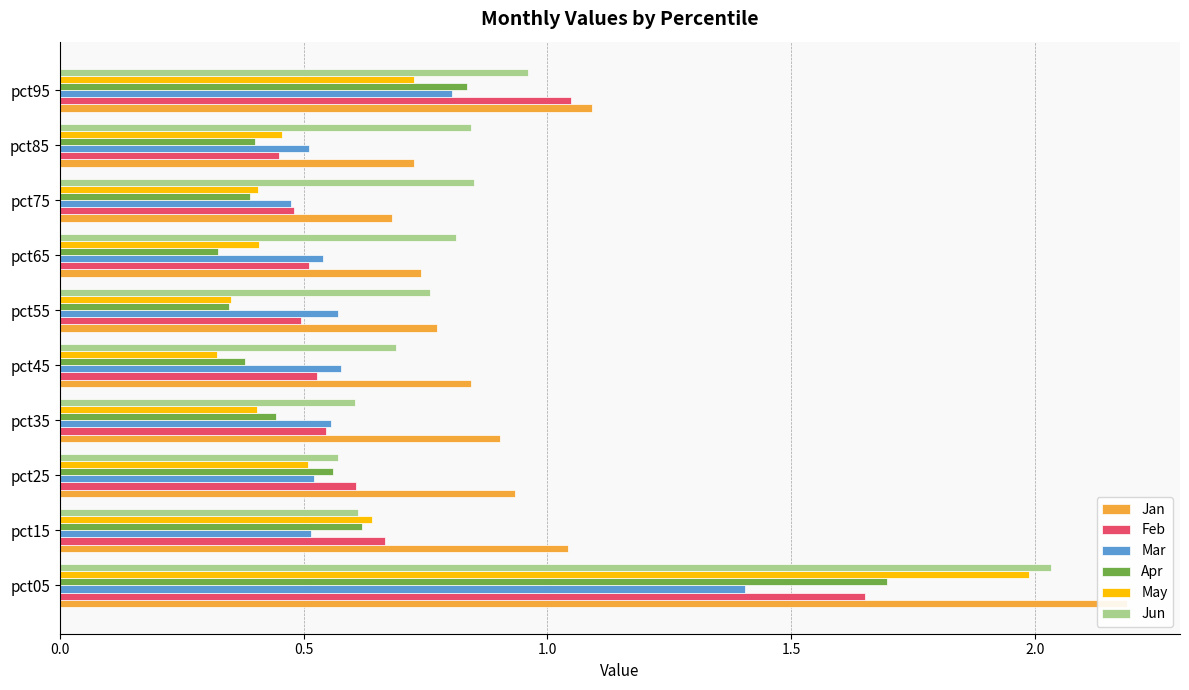

What is the difference between the maximum and minimum values in the Jan series?

1.5